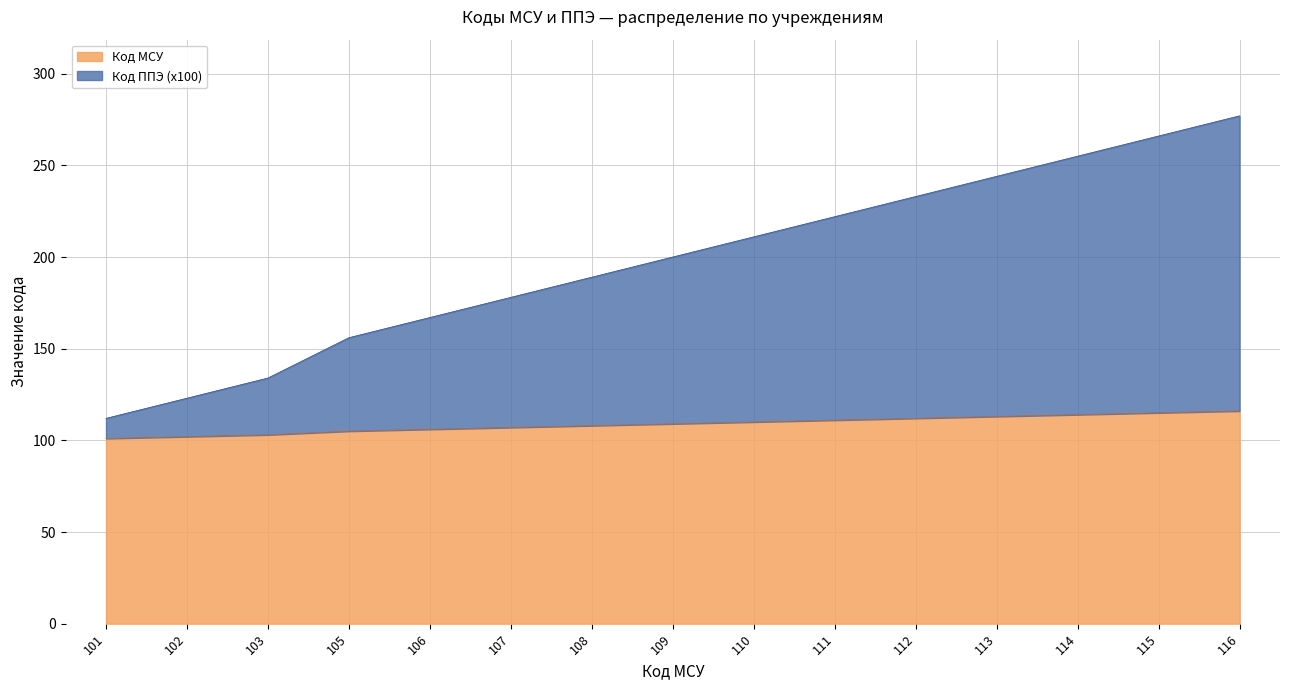

What is the difference between the highest and lowest values at 109?

91